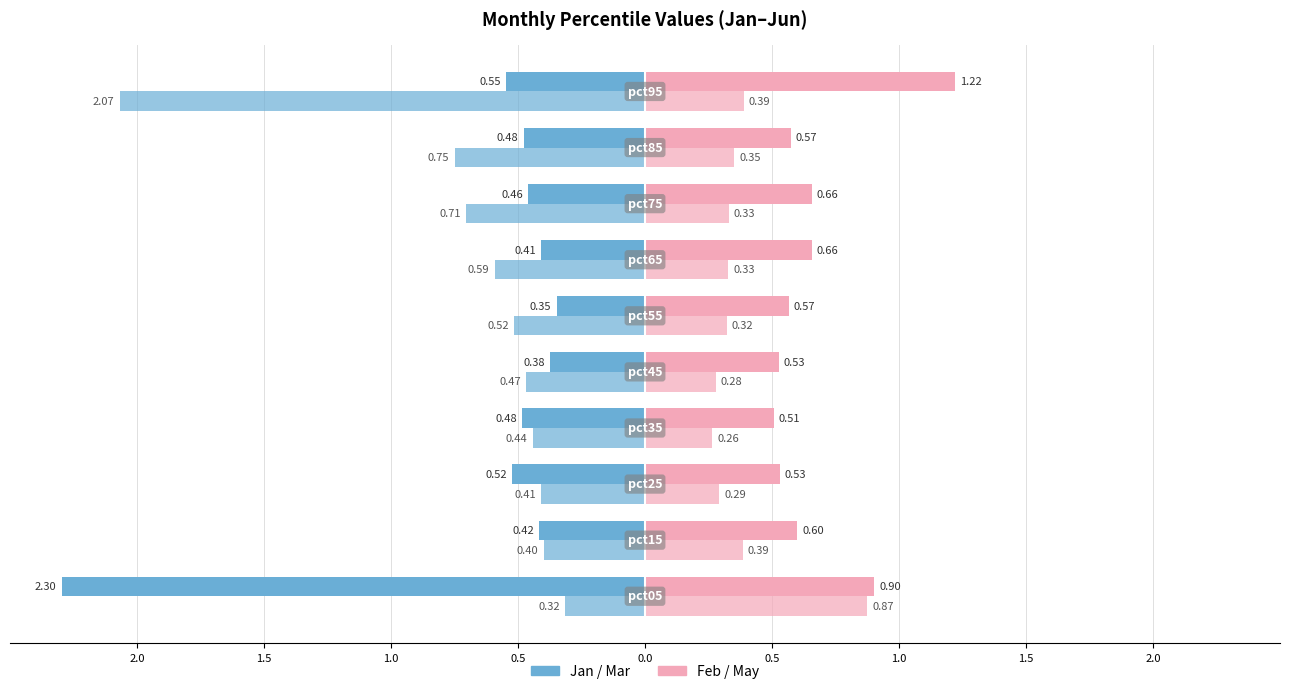

How many bars are there in each group?

4